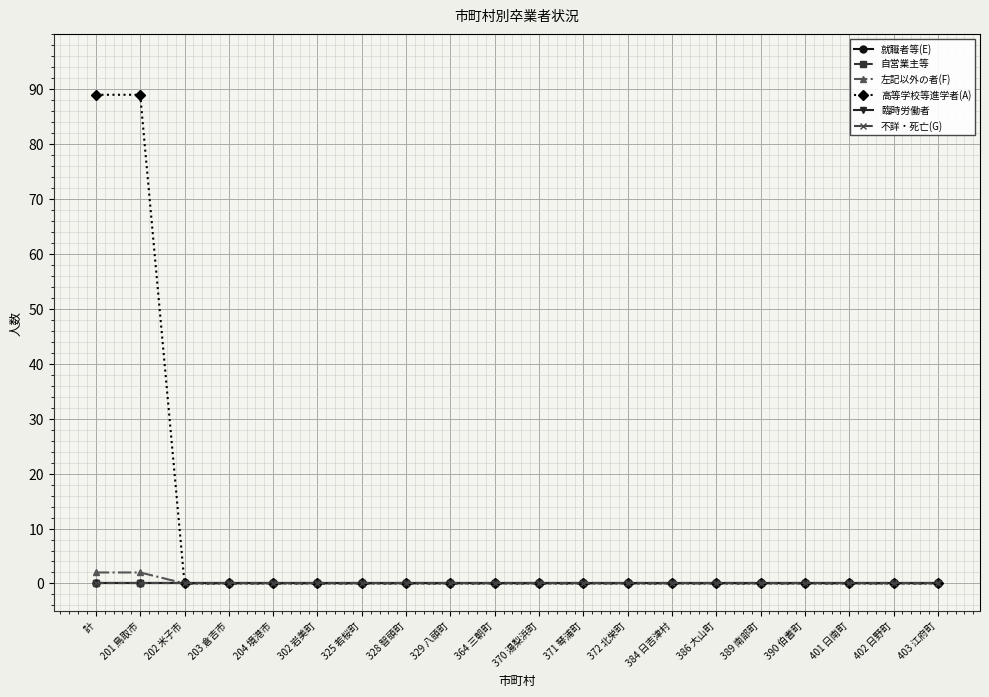

Does the chart have visible grid lines?

Yes